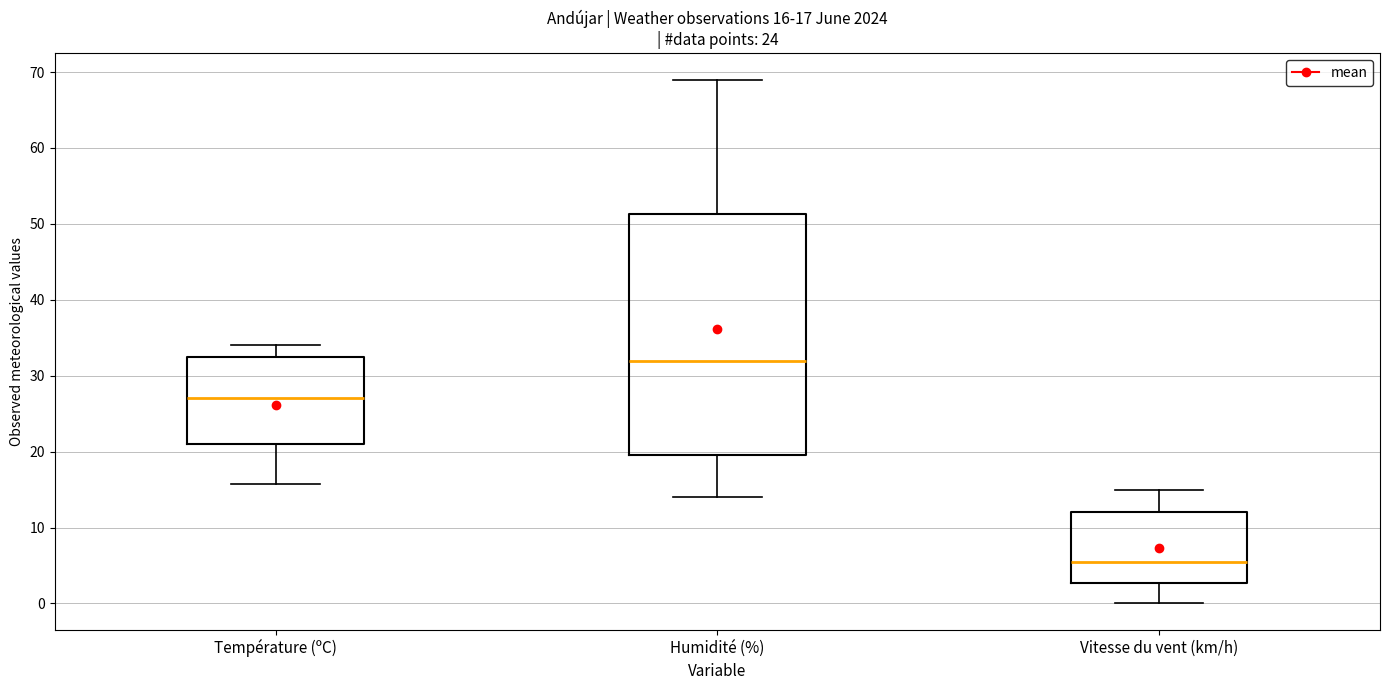

Comparing the boxes themselves (not the whiskers), which one is the tallest?

Humidité (%)